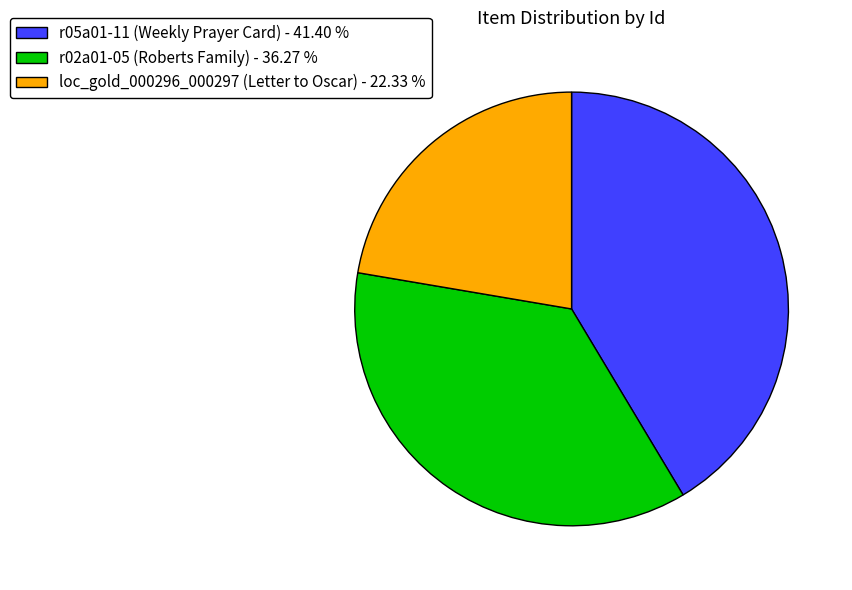

Count the number of slices in the pie.

3